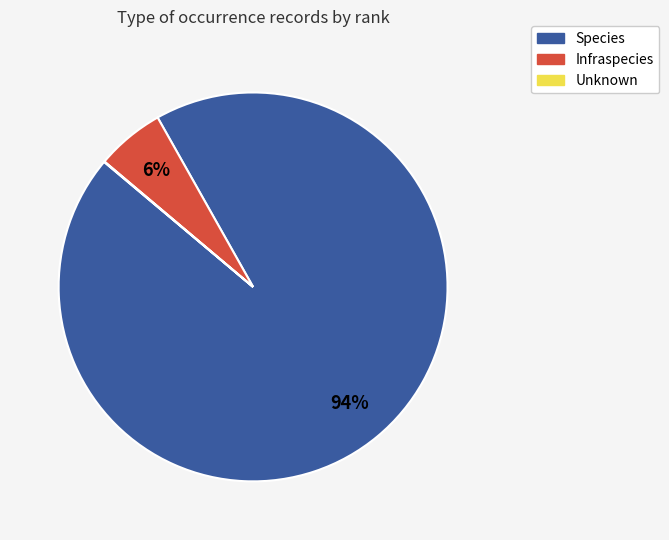

Does any single category account for the majority?

Yes